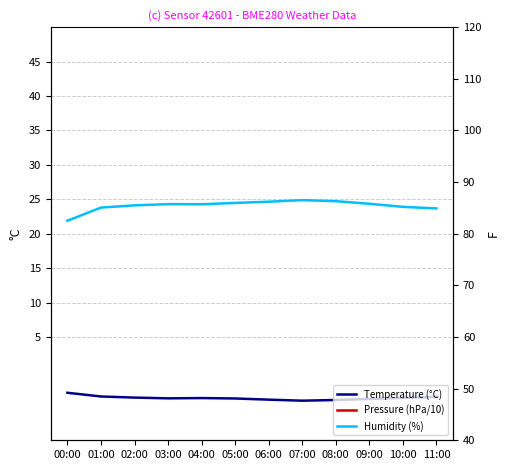

Reading right to left, list all the values displayed in this chart.

Temperature (°C): -3.7	-3.9	-4.0	-4.2	-4.2	-4.1	-3.9	-3.9	-3.9	-3.8	-3.6	-3.1
Pressure (hPa/10): 99.8	99.8	99.8	99.9	99.8	99.8	99.8	99.8	99.8	99.8	99.8	99.8
Humidity (%): 84.9	85.2	85.8	86.3	86.5	86.2	86.0	85.7	85.7	85.5	85.1	82.5